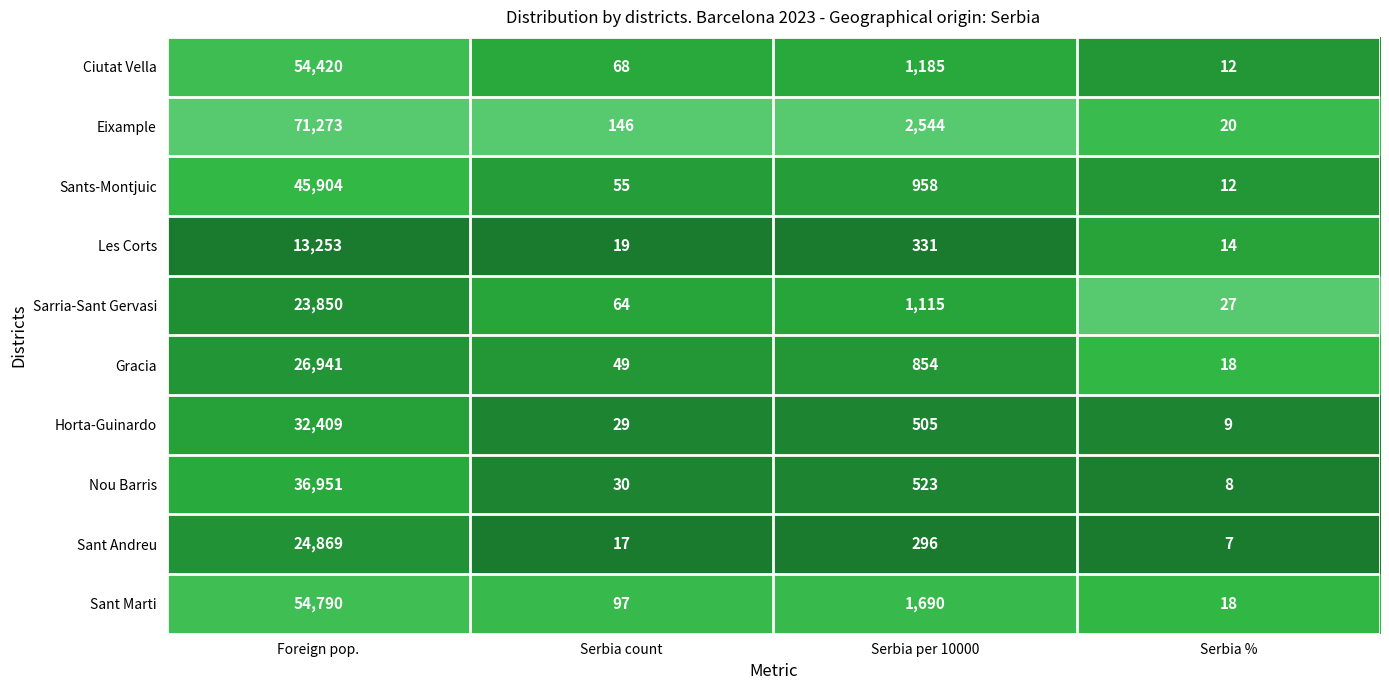

What is the spread (max minus min) of values at Serbia per 10000?

2248